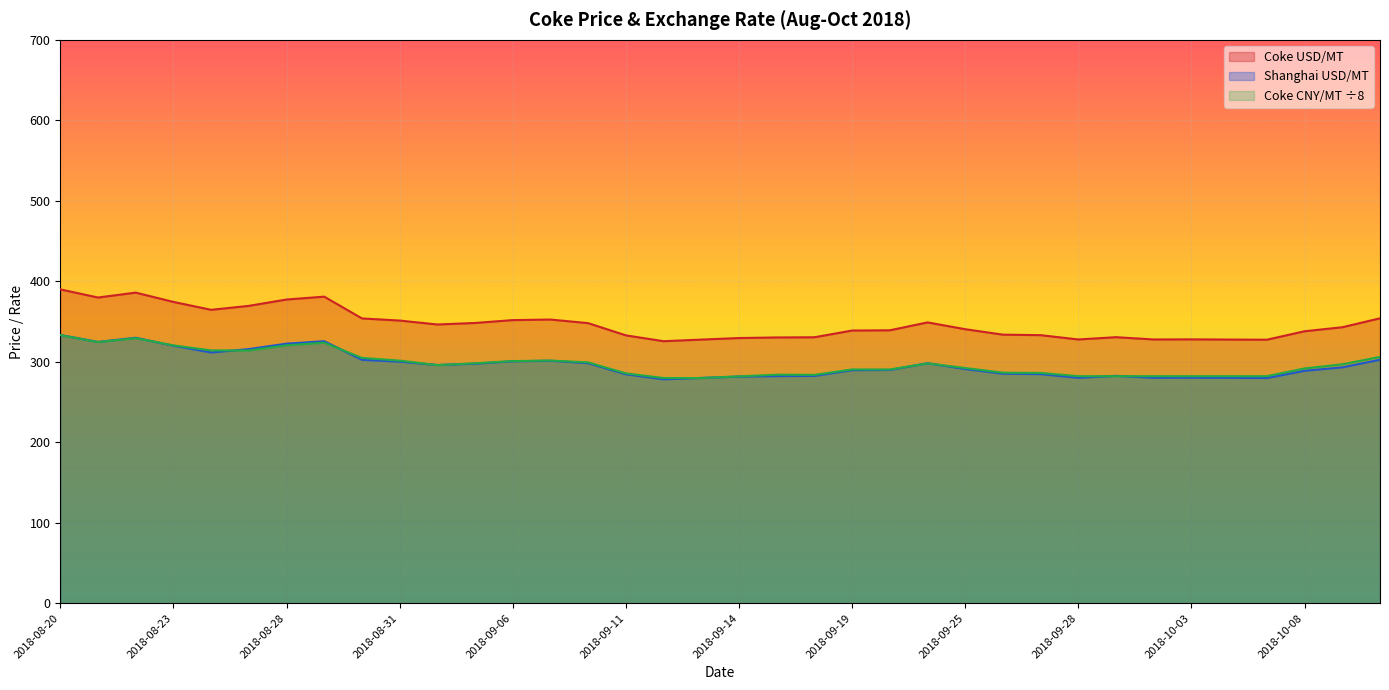

Which category has the highest value in the Coke USD/MT series?

2018-08-20